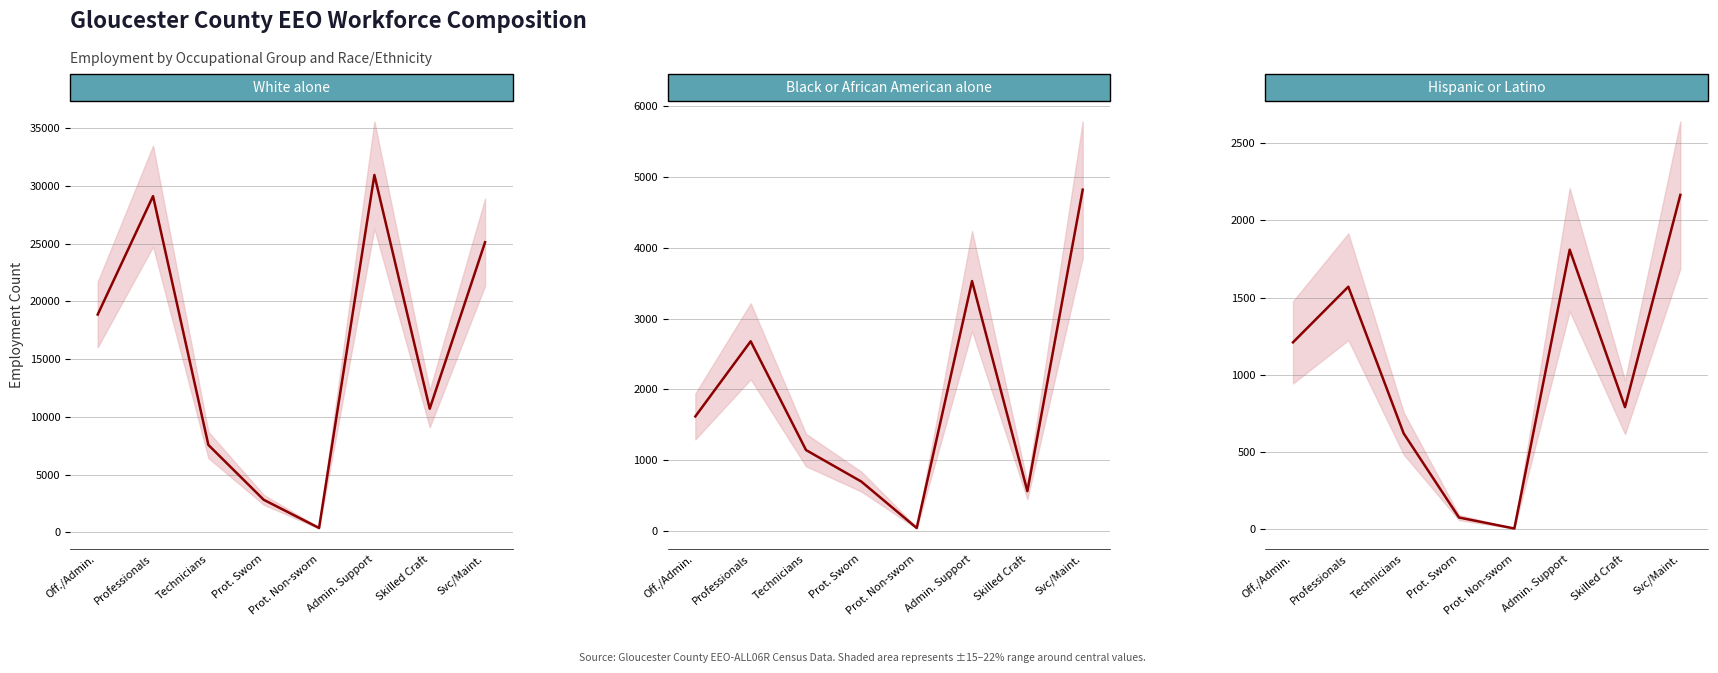

What are all the series names shown in the legend?

White alone (central), Black or African American alone (central), Hispanic or Latino (central)